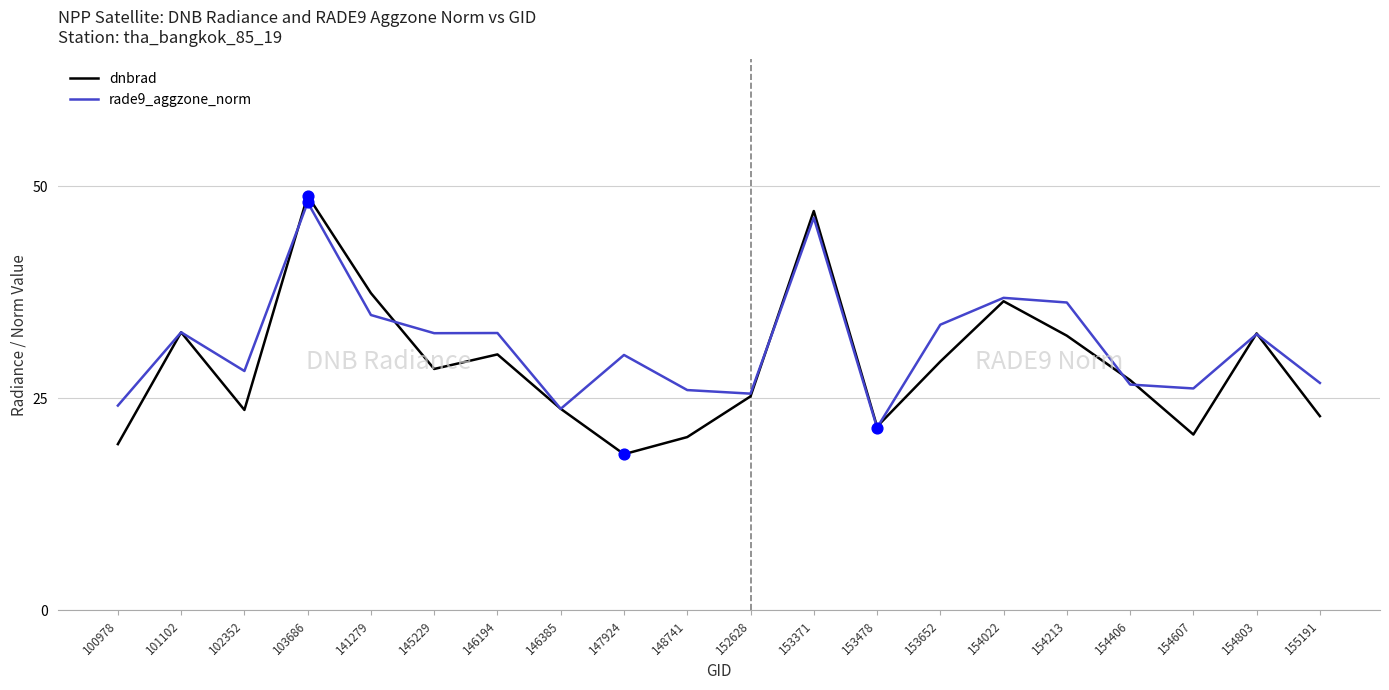

Between 146385 and 154213, which series saw the biggest shift?

rade9_aggzone_norm